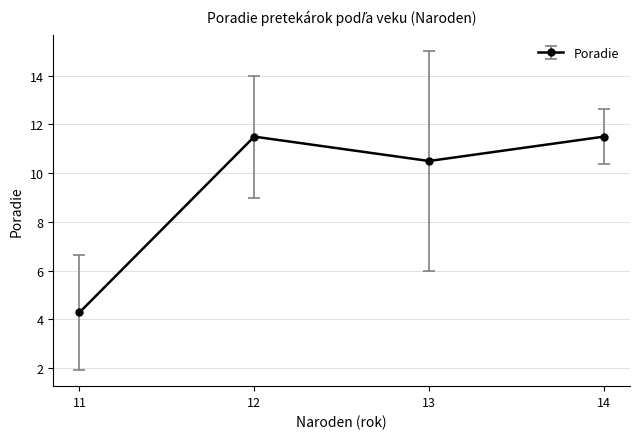

What is the difference between the maximum and minimum values?

7.2